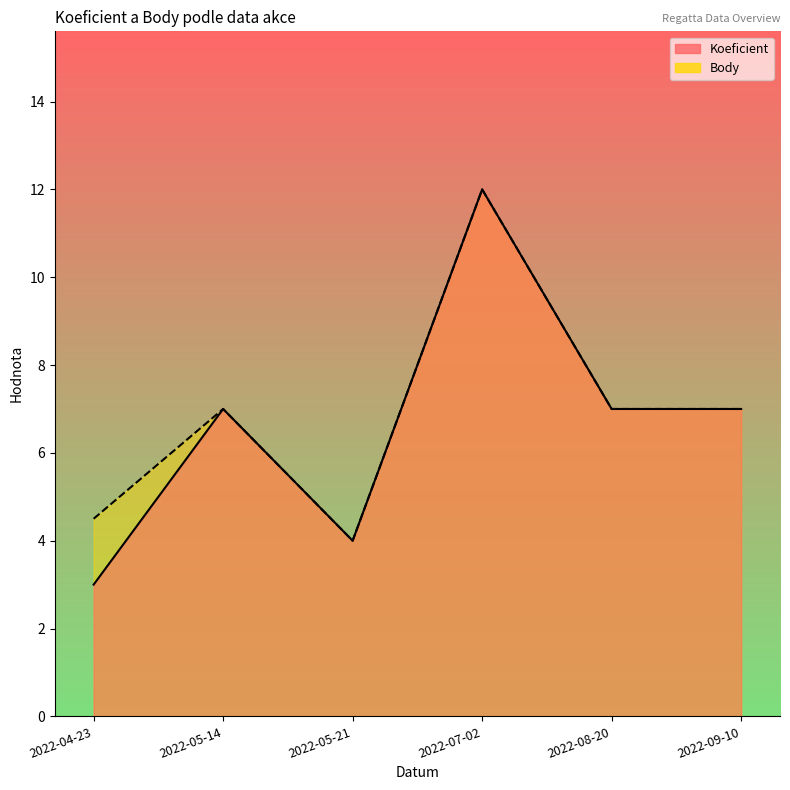

Which category has the lowest value in the Body series?

2022-05-21